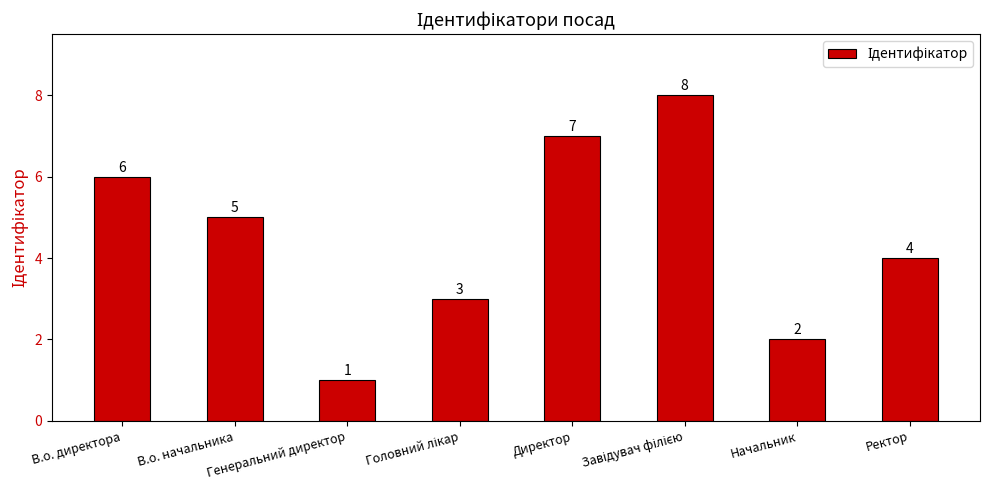

At which label is the value closest to 4?

Ректор